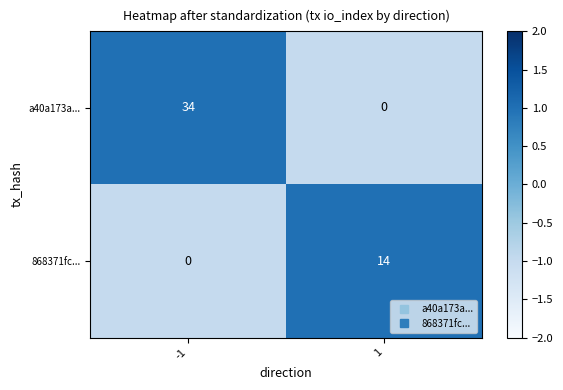

Which series changed the most between -1 and 1?

a40a173a...